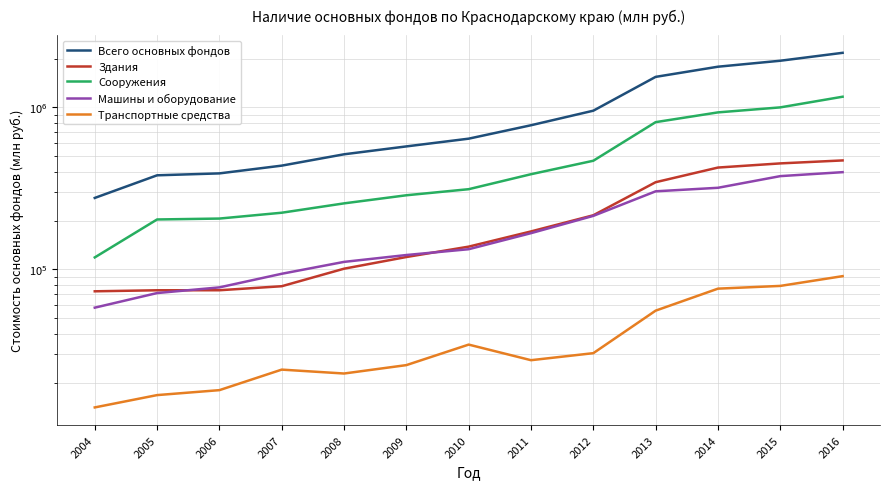

Is it true that Транспортные средства equals 27508.0 at 2011?

True